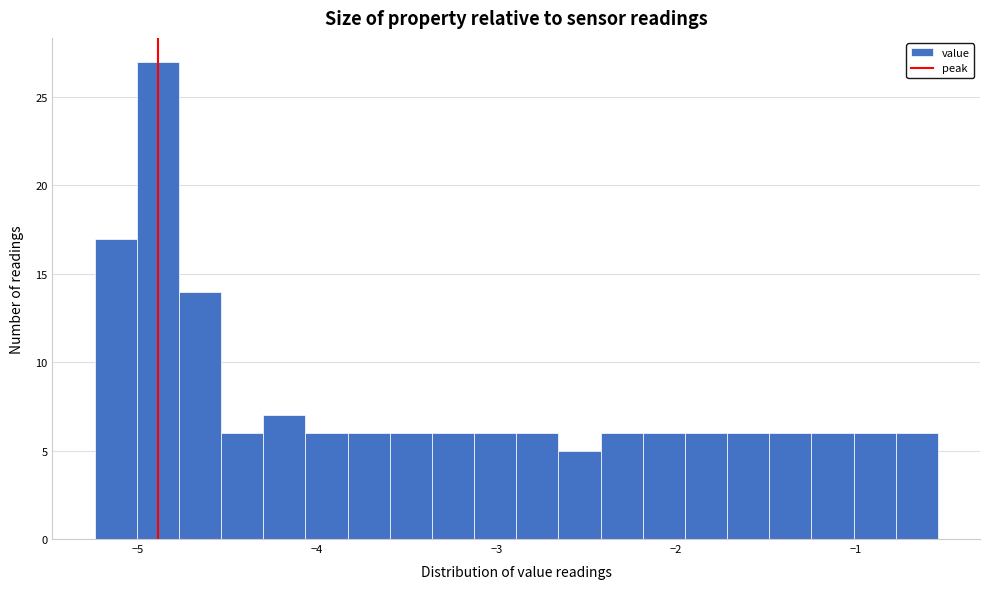

Around what value on the x-axis is the tallest bar? Give the approximate position of its centre, as read against the axis.

-4.9